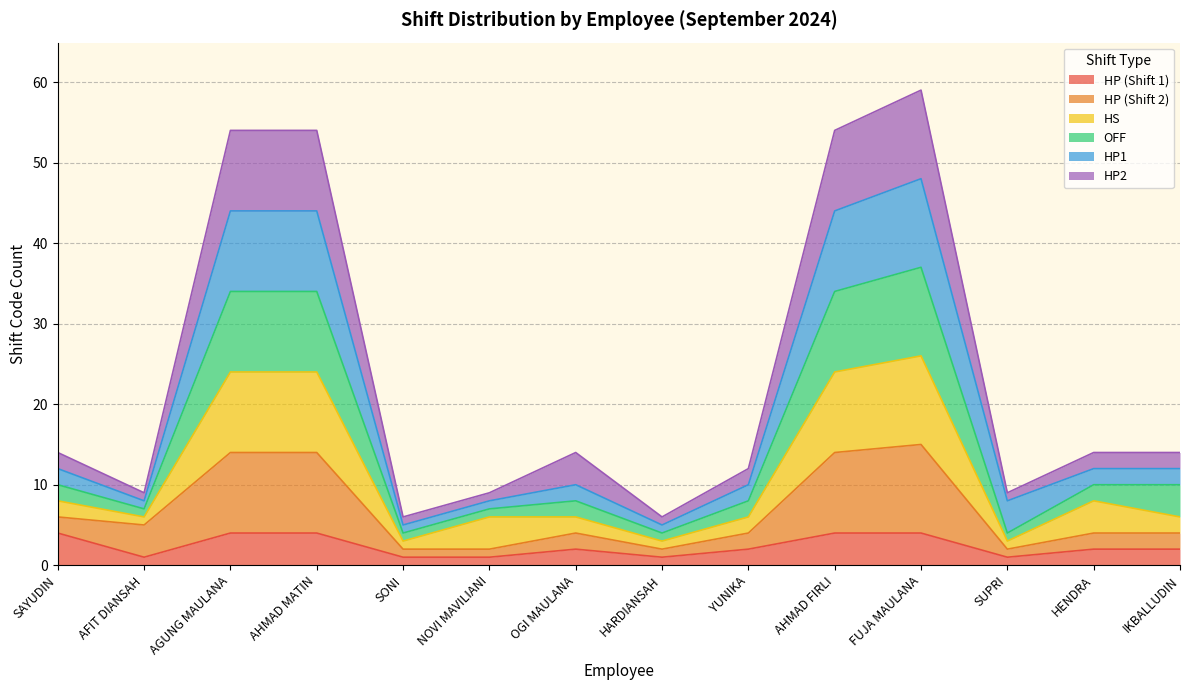

How many interior local peaks does the HP (Shift 1) series have?

1